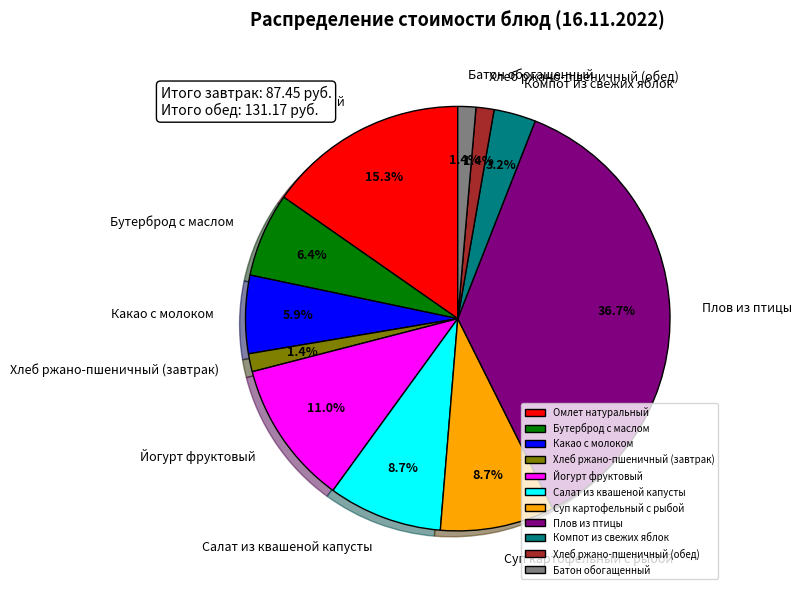

True or false: Какао с молоком accounts for 1% of the total.

False